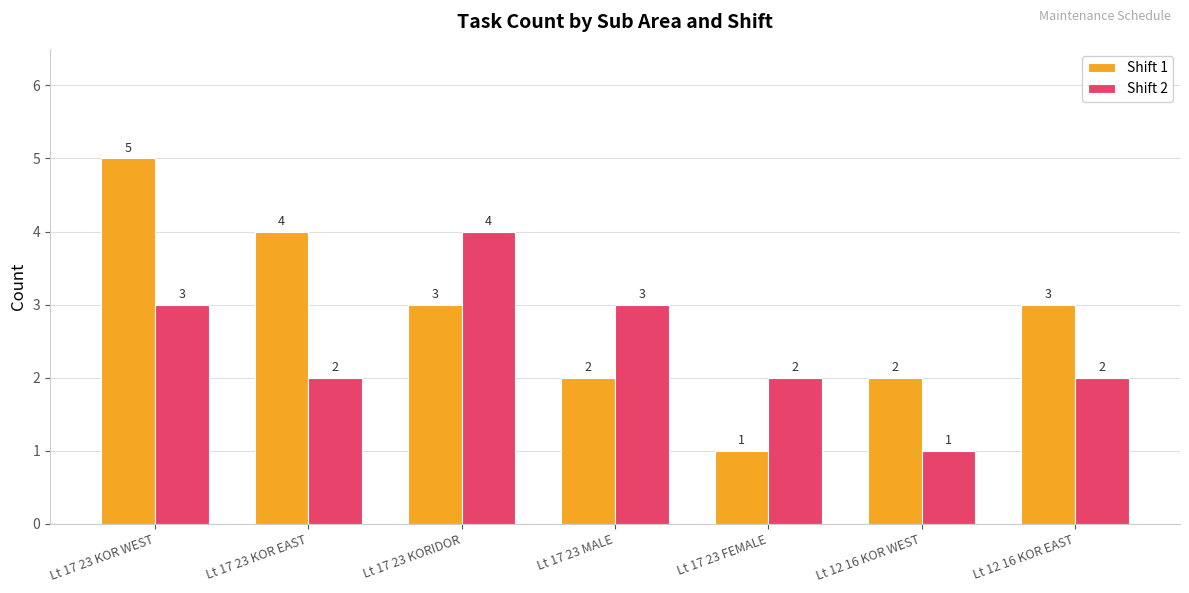

Reading right to left, list all the values displayed in this chart.

Shift 1: 3	2	1	2	3	4	5
Shift 2: 2	1	2	3	4	2	3